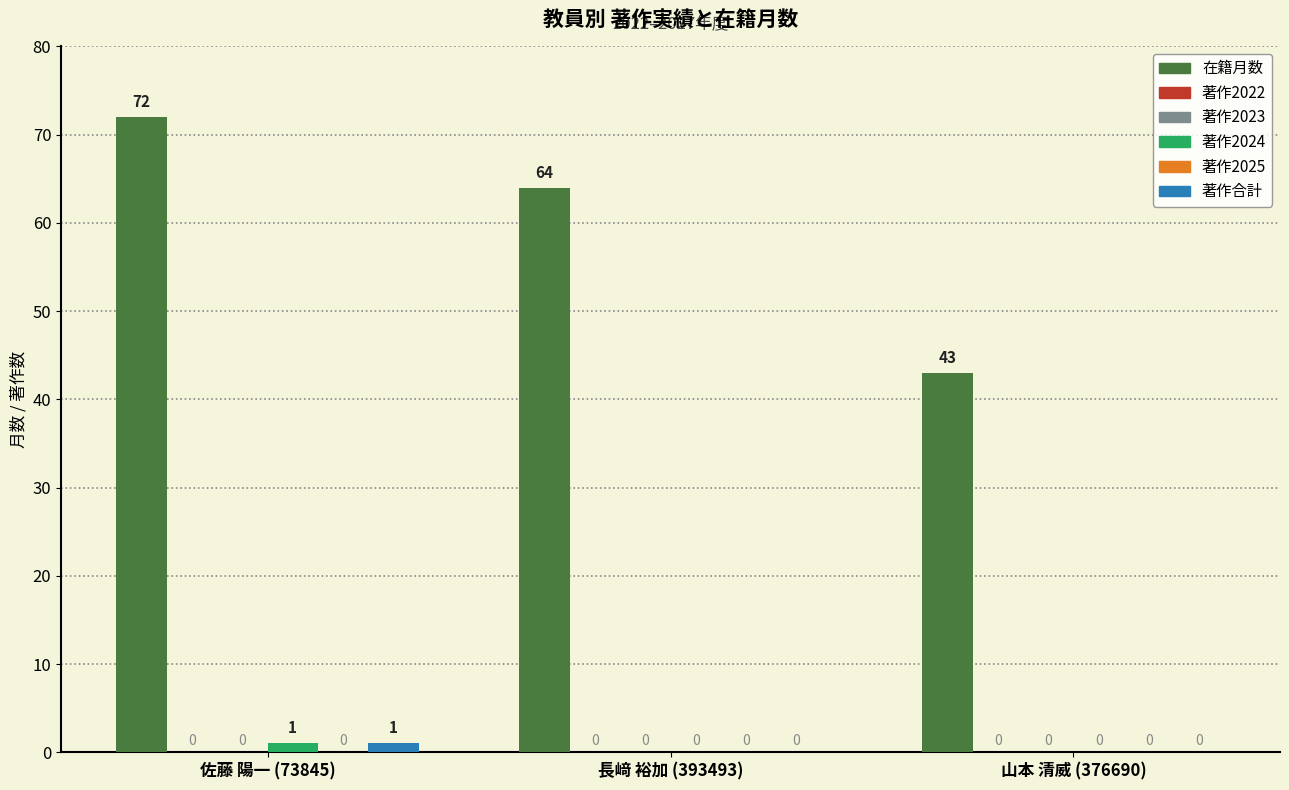

Which has a higher value, 山本 清威 (376690) or 佐藤 陽一 (73845)?

佐藤 陽一 (73845)